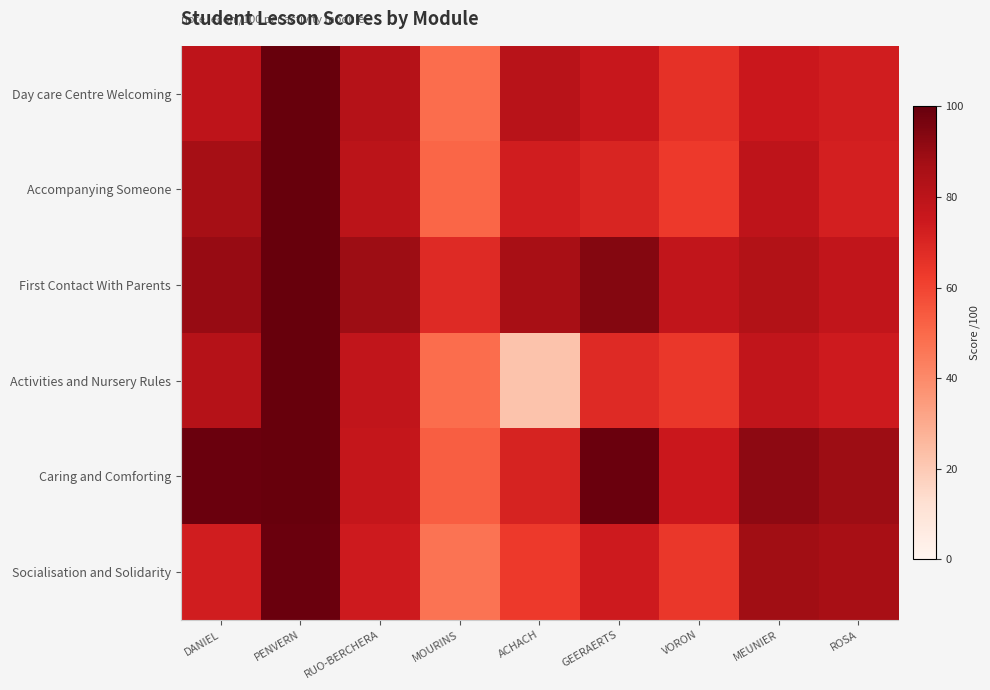

At which category is the sum across all series the highest?

PENVERN